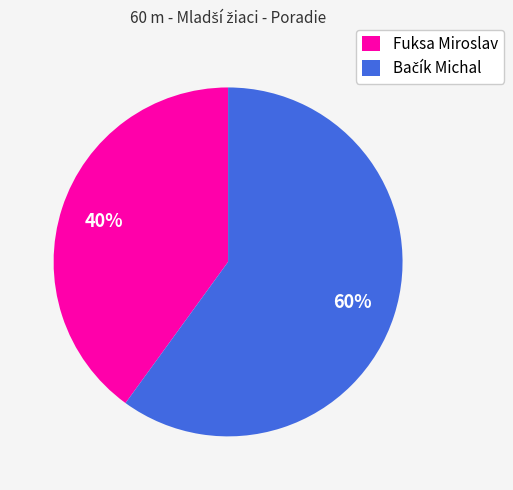

To the nearest percent, what is the difference between the largest and smallest slice percentages?

20%